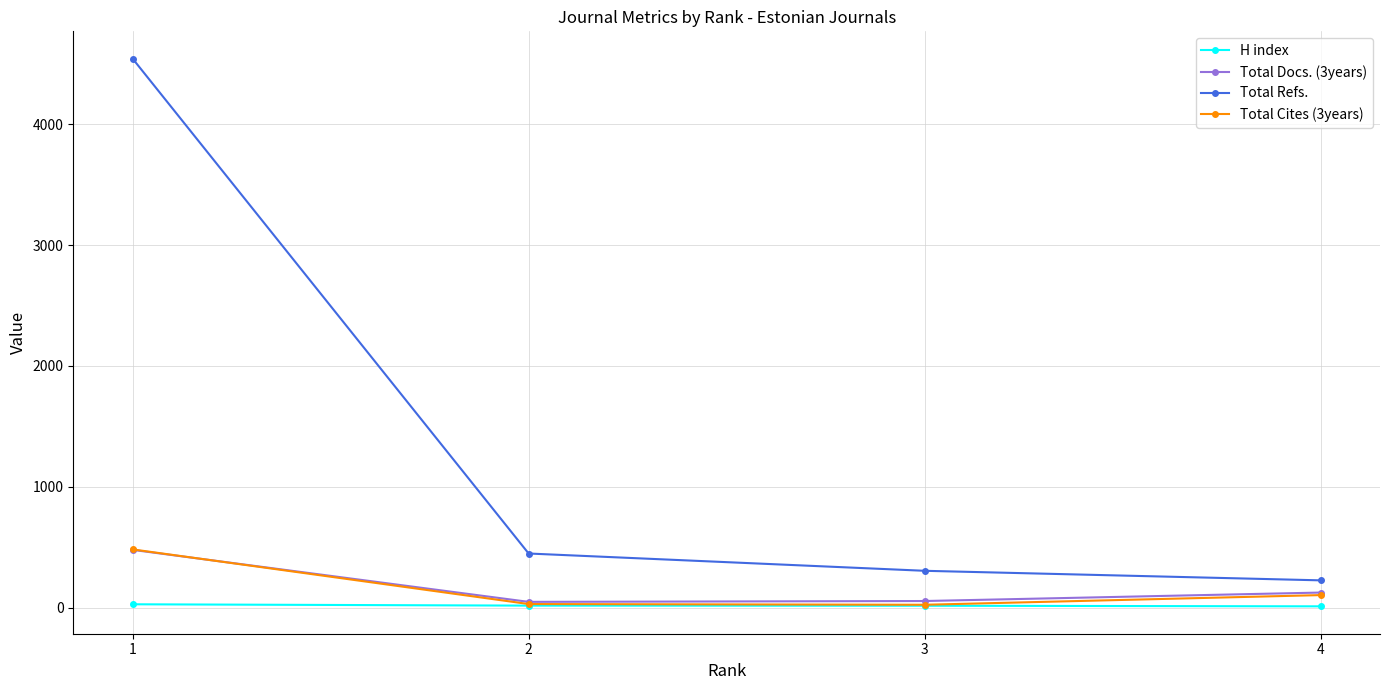

What is the maximum value shown in the chart?

4541